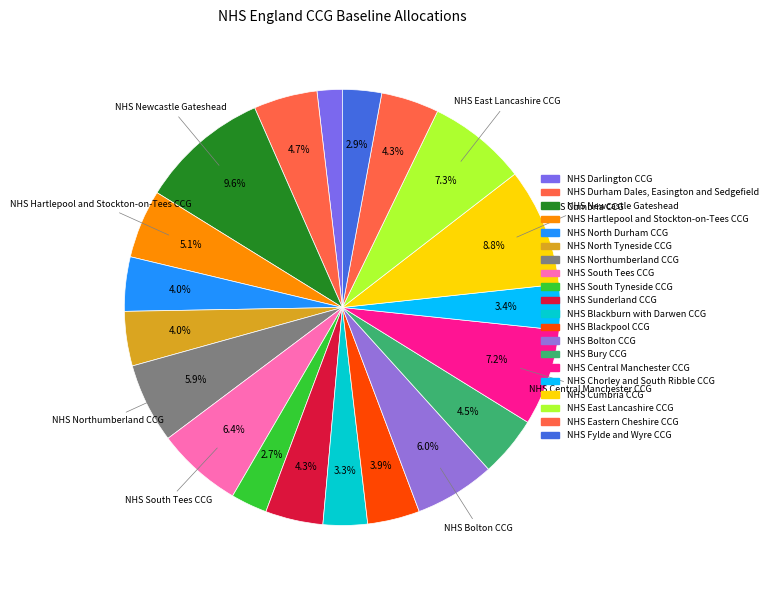

How many segments does this pie chart have?

20